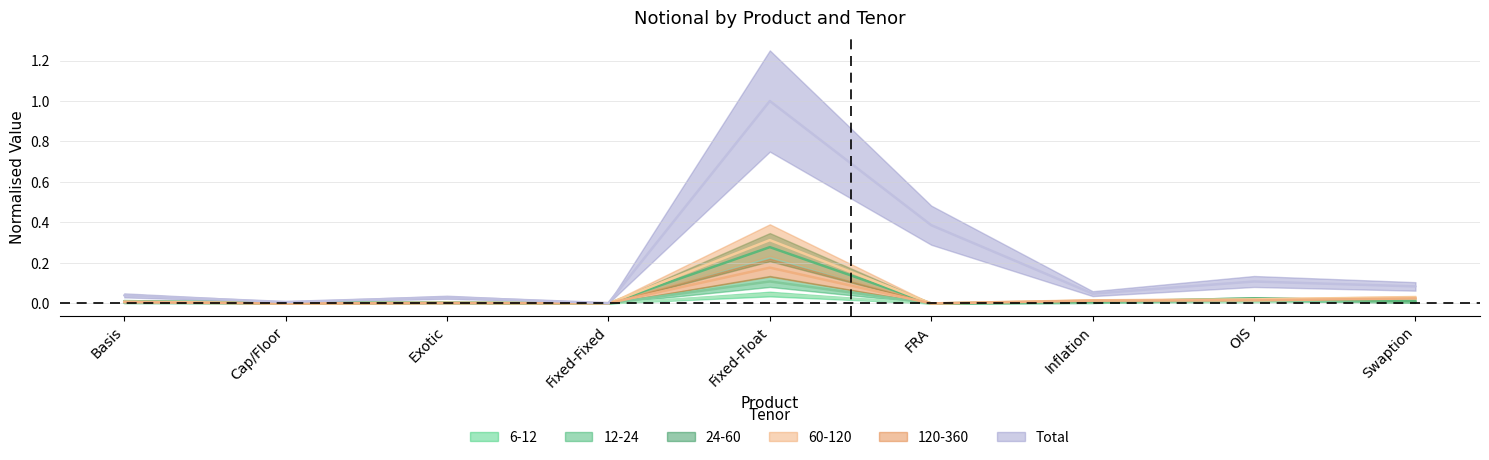

At which category is the sum across all series the highest?

Fixed-Float